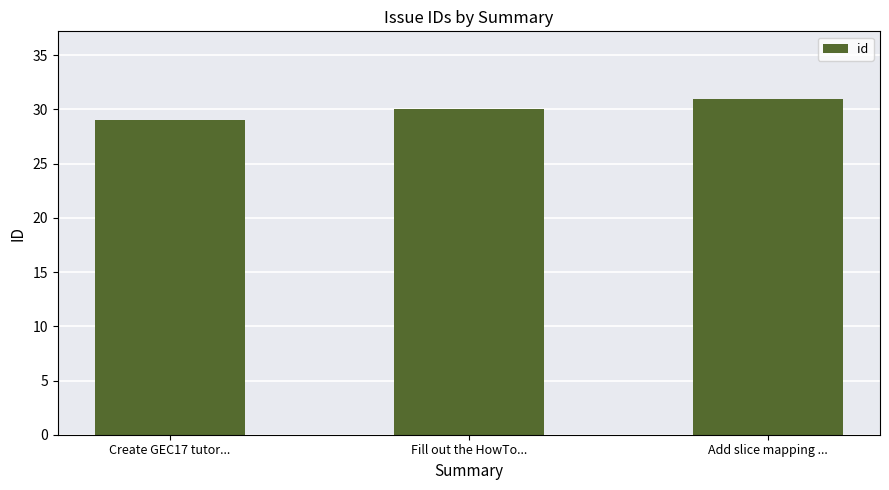

Reading left to right, transcribe all the data shown in this chart.

Create GEC17 tutor...=29	Fill out the HowTo...=30	Add slice mapping ...=31